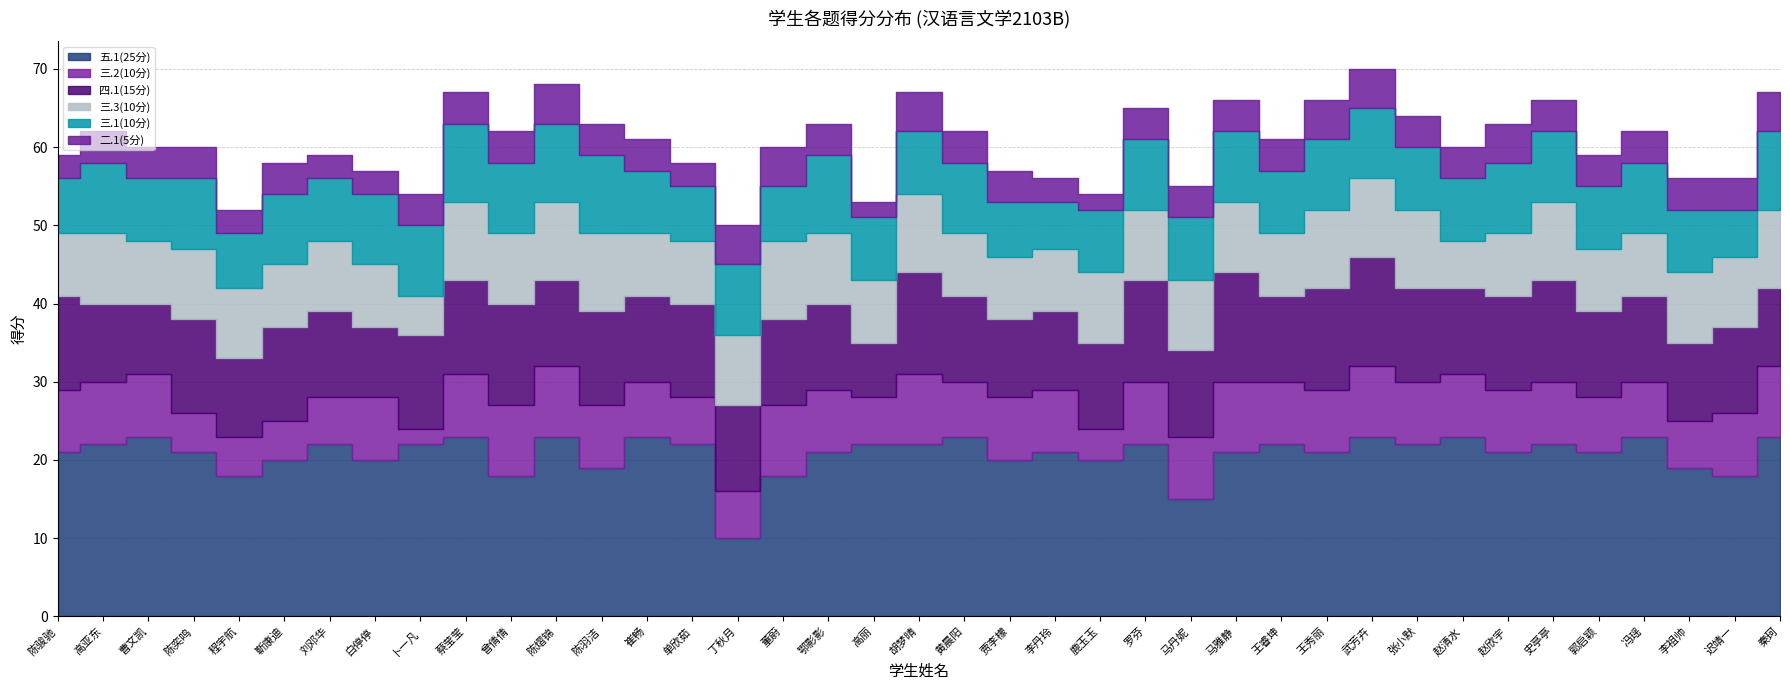

True or false: 二.1(5分) and 三.3(10分) cross at least once.

False